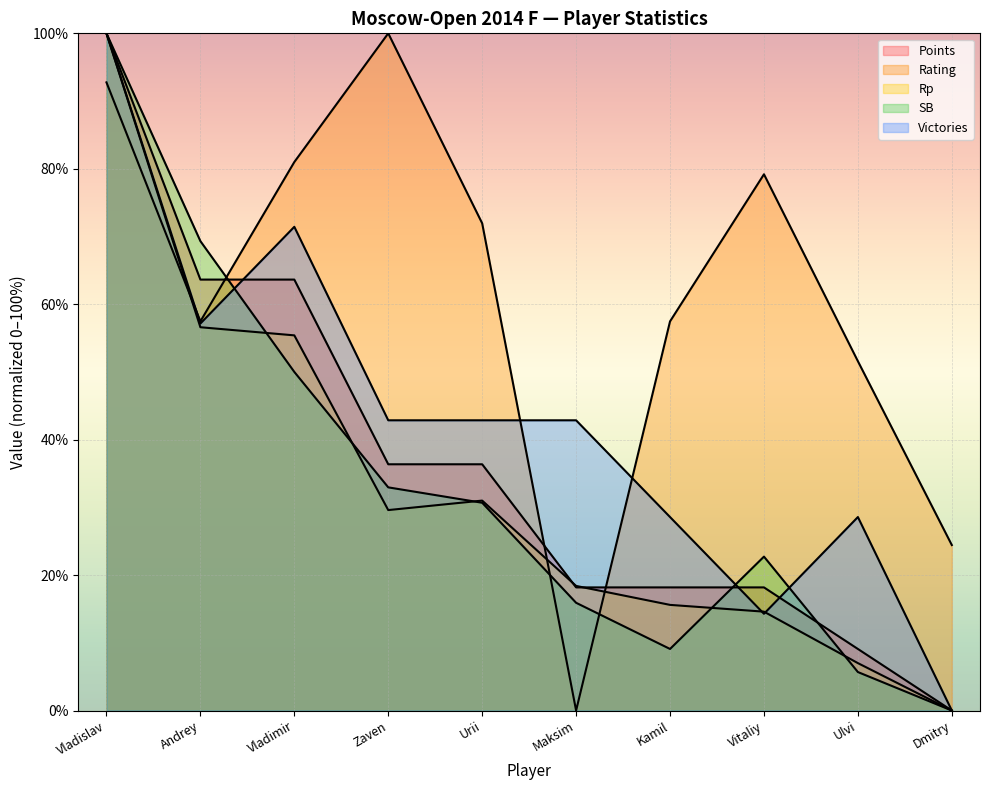

At which category is the sum across all series the highest?

Vladislav